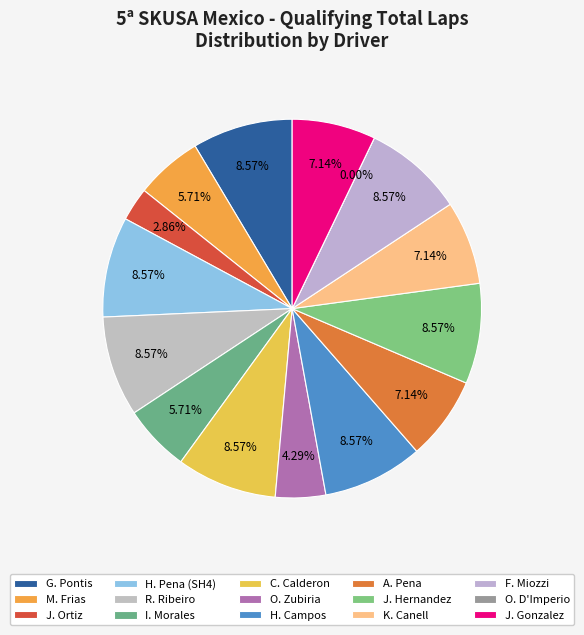

Does SH4 represent more than half of the total?

No